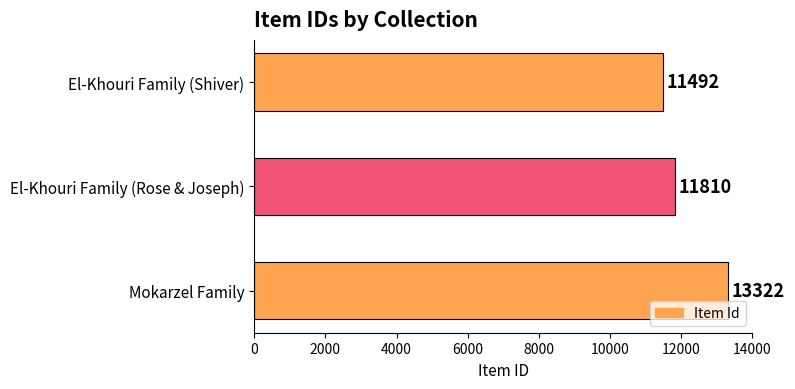

Count the values in the range 11492 to 13322.

3